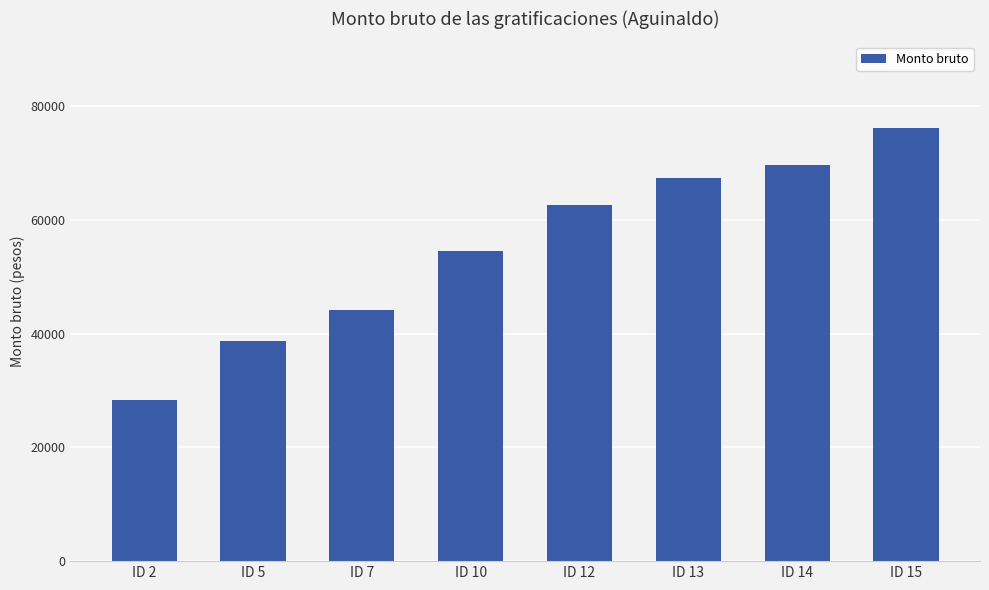

What is the minimum value shown in the chart?

28343.9